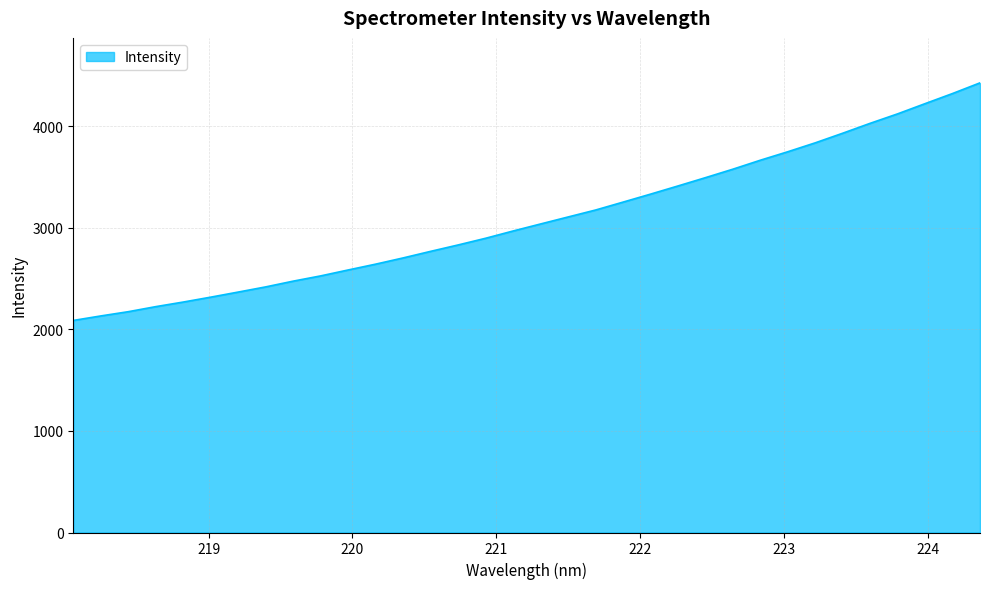

What is the greatest value displayed?

4428.8